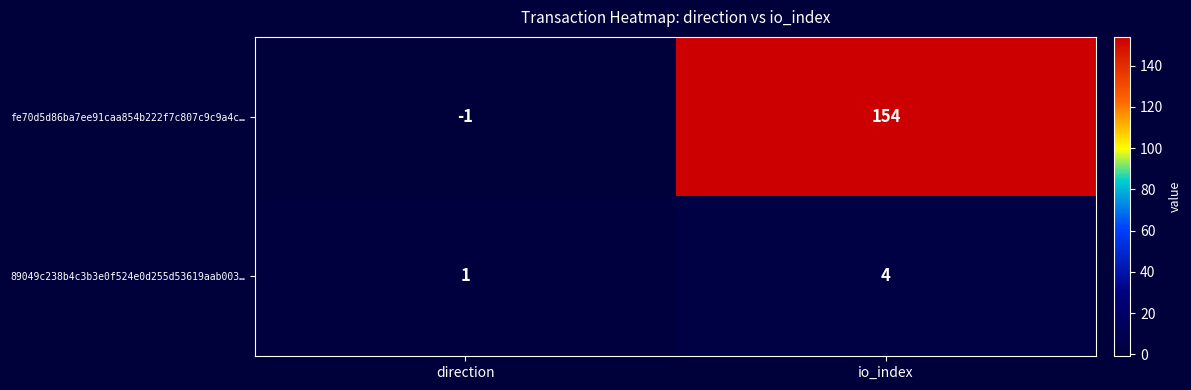

What is the greatest value displayed?

154